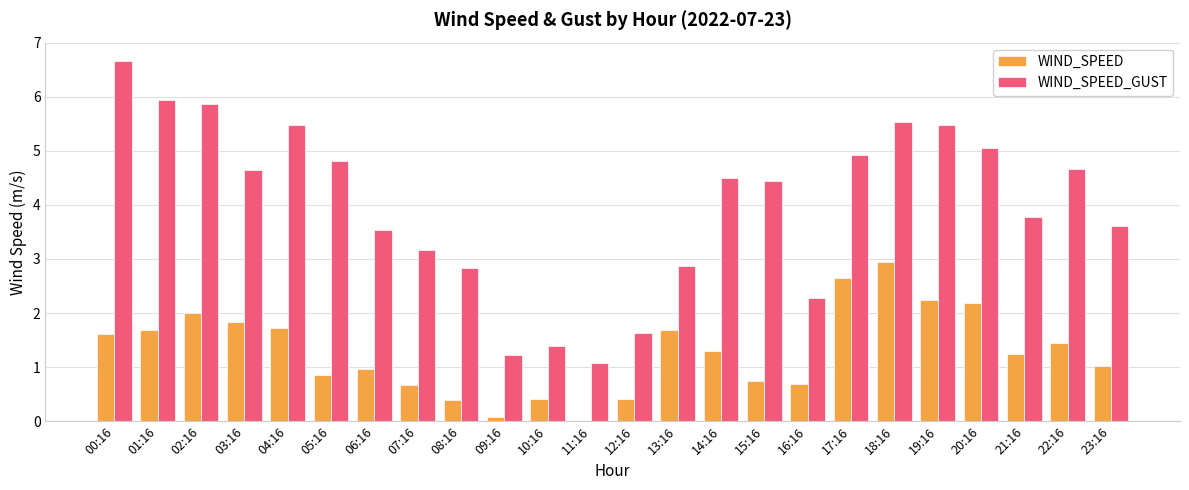

What is the total value across all series at 12:16?

2.1